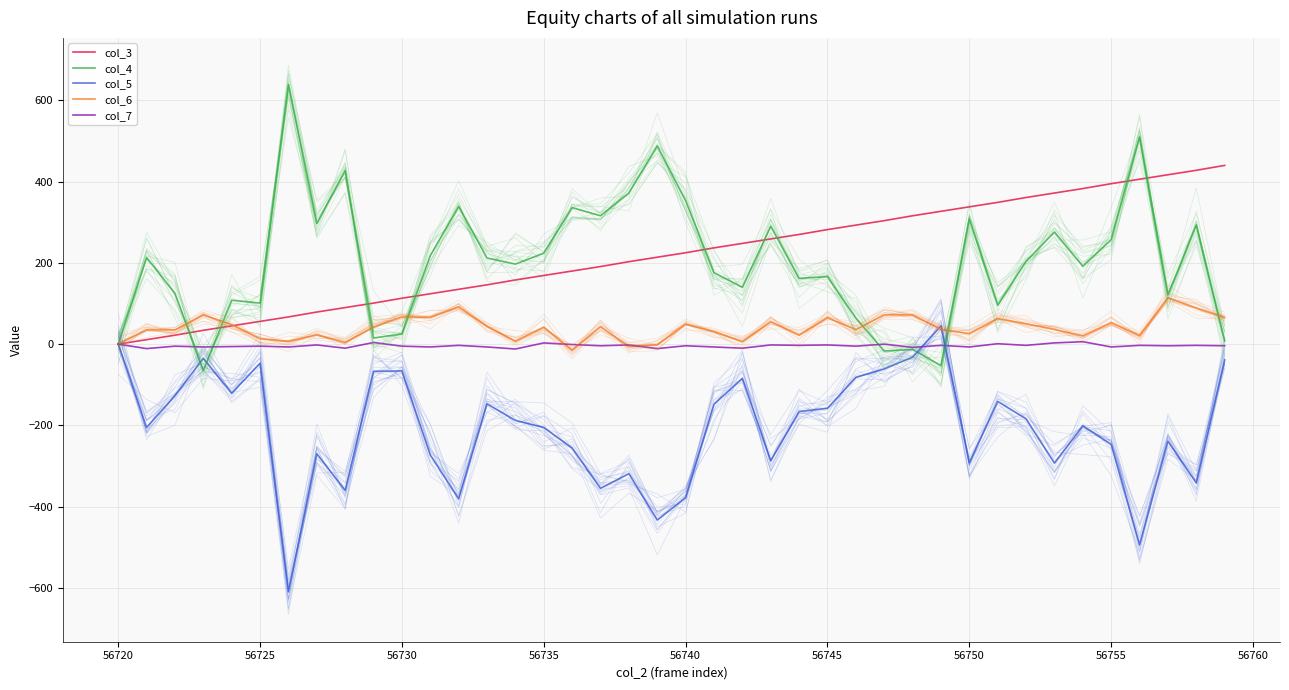

What is the average value of the col_7 series?

-4